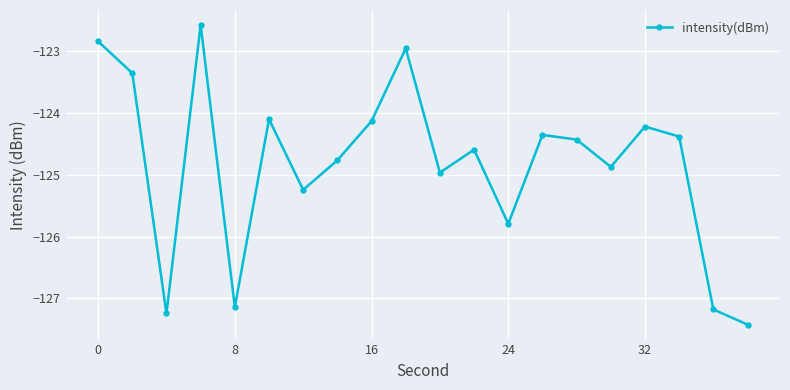

What is the sum of all values?

-2496.6